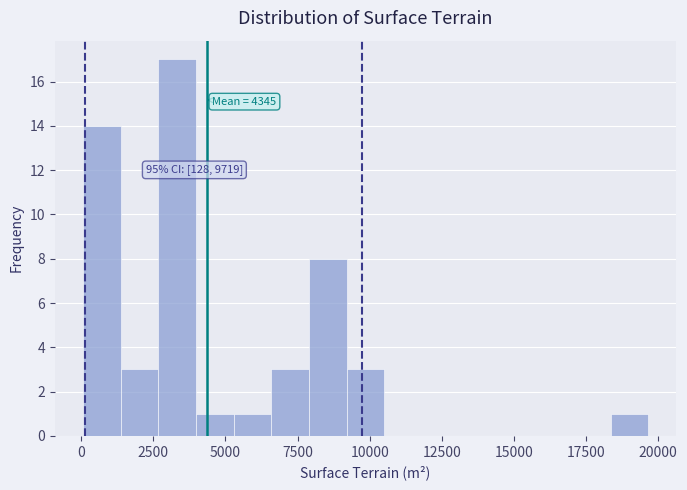

Read against the x-axis, roughly where is the centre of the tallest bar?

3500